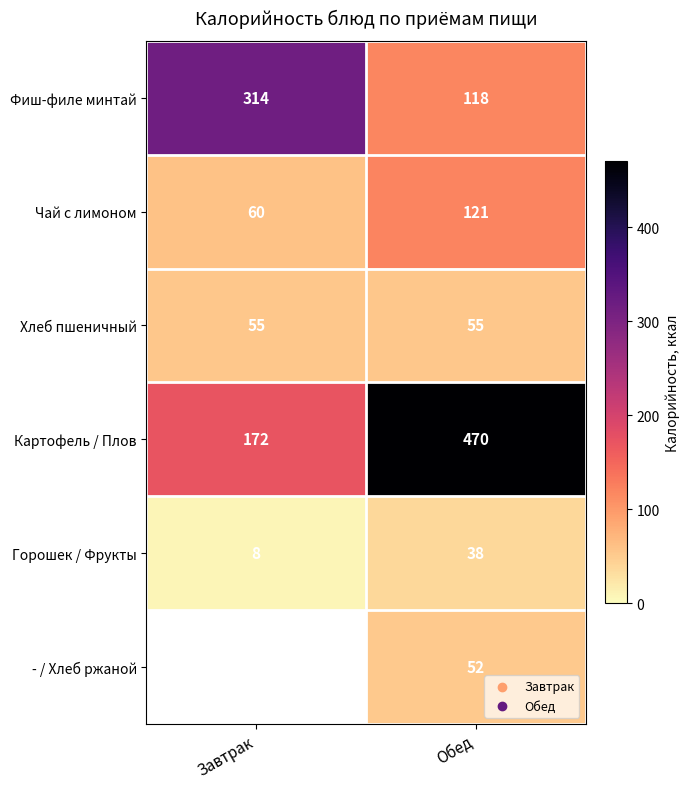

Rank the series at Обед from lowest to highest value.

Горошек / Фрукты, - / Хлеб ржаной, Хлеб пшеничный, Фиш-филе минтай, Чай с лимоном, Картофель / Плов